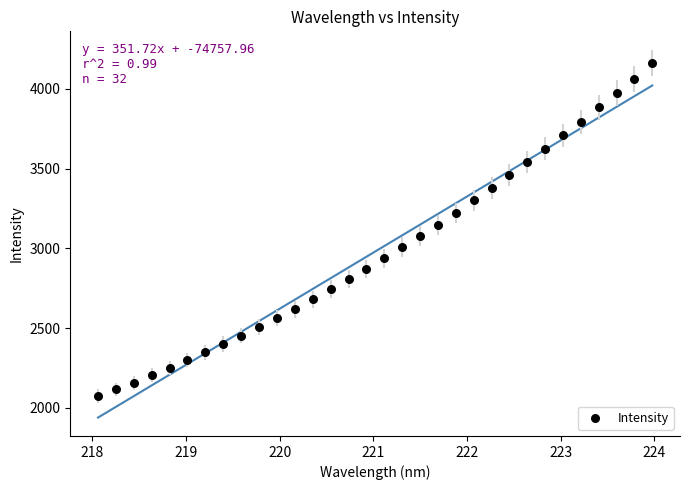

What is the range of X values (max minus min)?

5.9